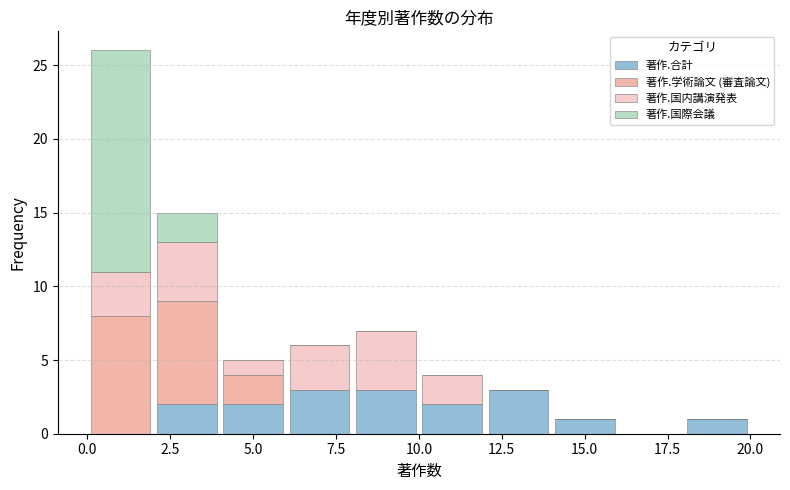

Reading left to right, list every stacked bar in this chart as the range it spans on the x-axis followed by its total height. The values are not printed on the chart, so give them approximately, as read against the axis.

0 to 2: 26
2 to 4: 15
4 to 6: 5
6 to 8: 6
8 to 10: 7
10 to 12: 4
12 to 14: 3
14 to 16: 1
16 to 18: 0
18 to 20: 1